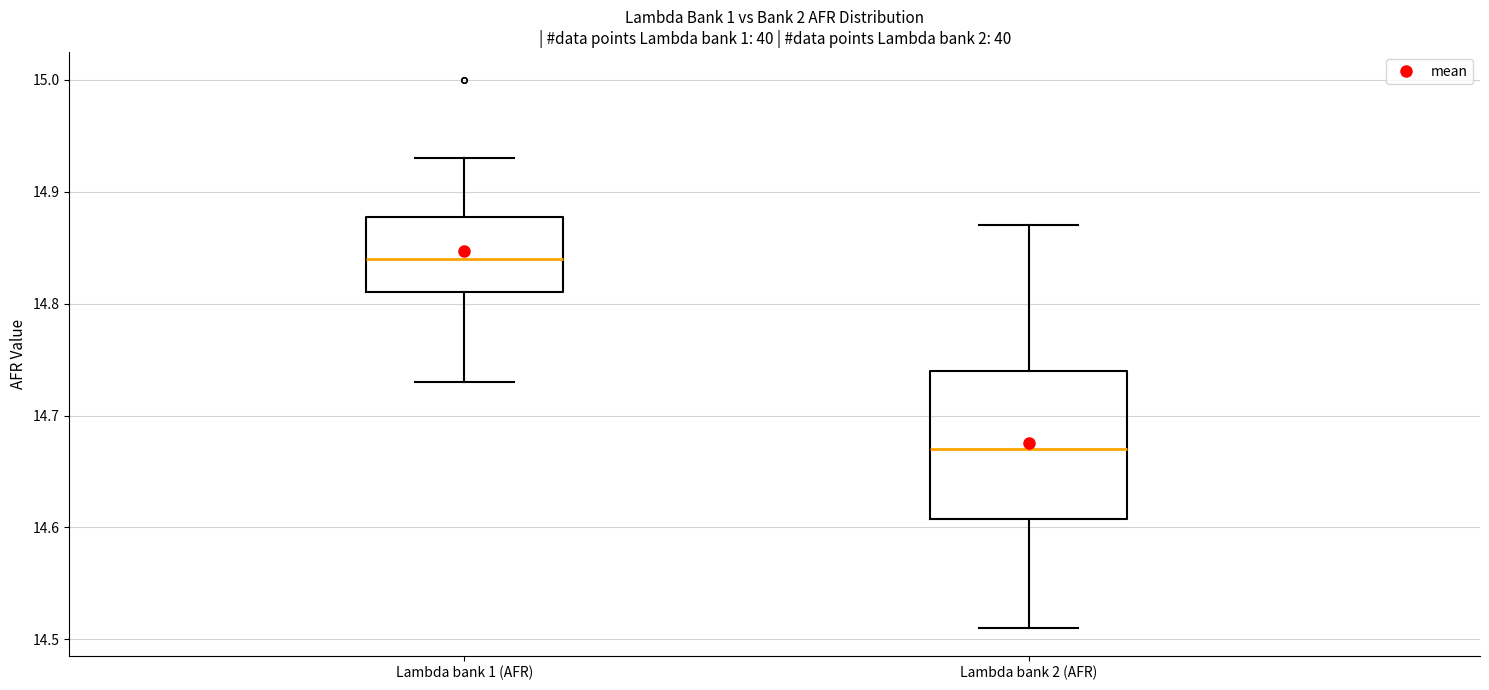

Where does the upper whisker of the box for Lambda bank 1 (AFR) end on the y-axis? The values are not printed on the chart, so give them approximately, as read against the axis.

14.93